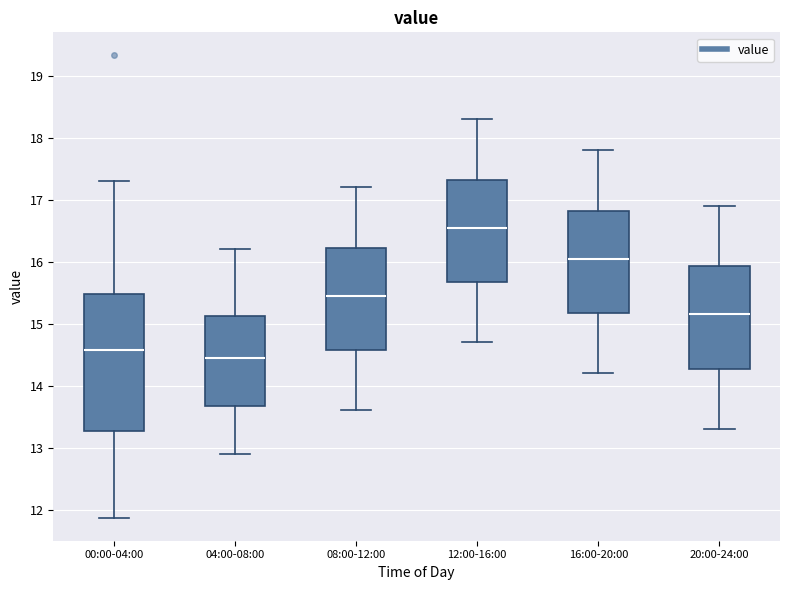

Where is the upper edge of the box for 08:00-12:00 on the y-axis? The values are not printed on the chart, so give them approximately, as read against the axis.

16.2